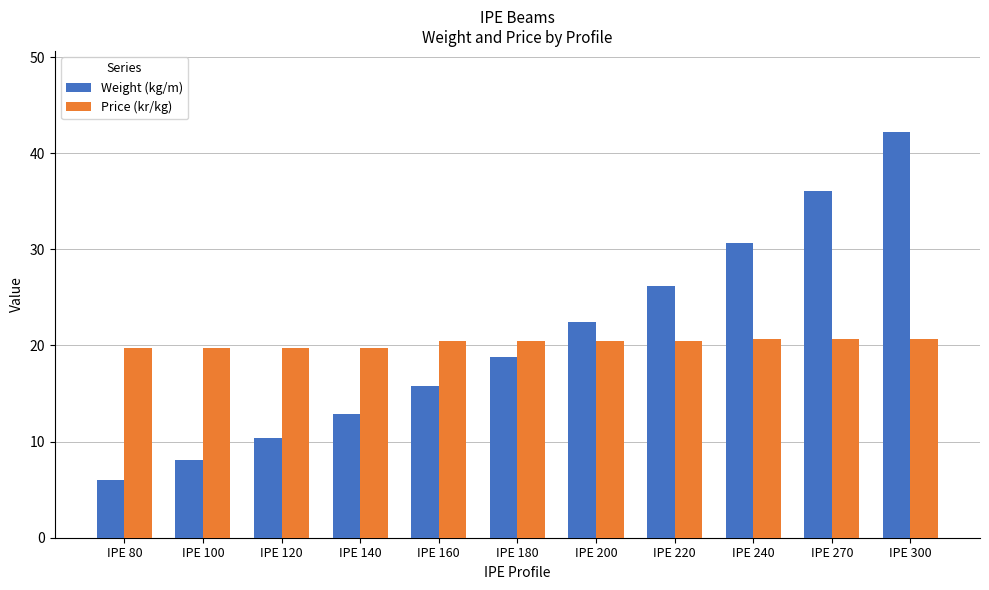

What is the value of the Price (kr/kg) bar at the 4th from the left?

19.7